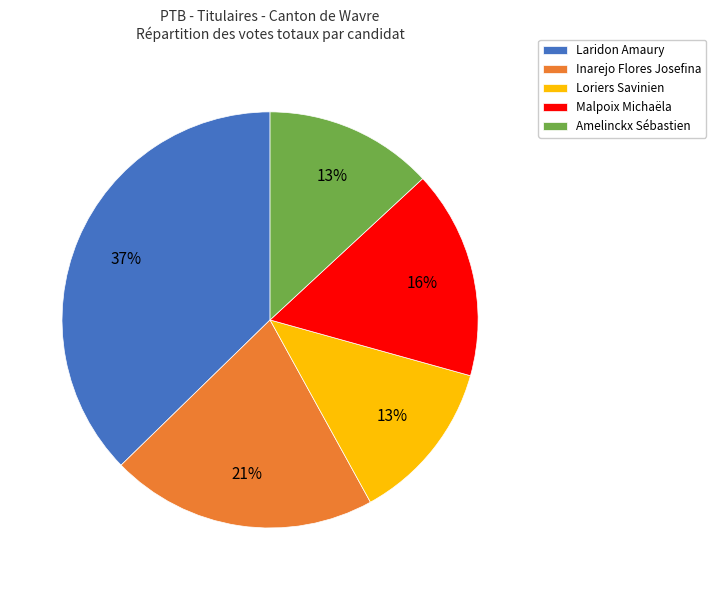

How many segments does this pie chart have?

5